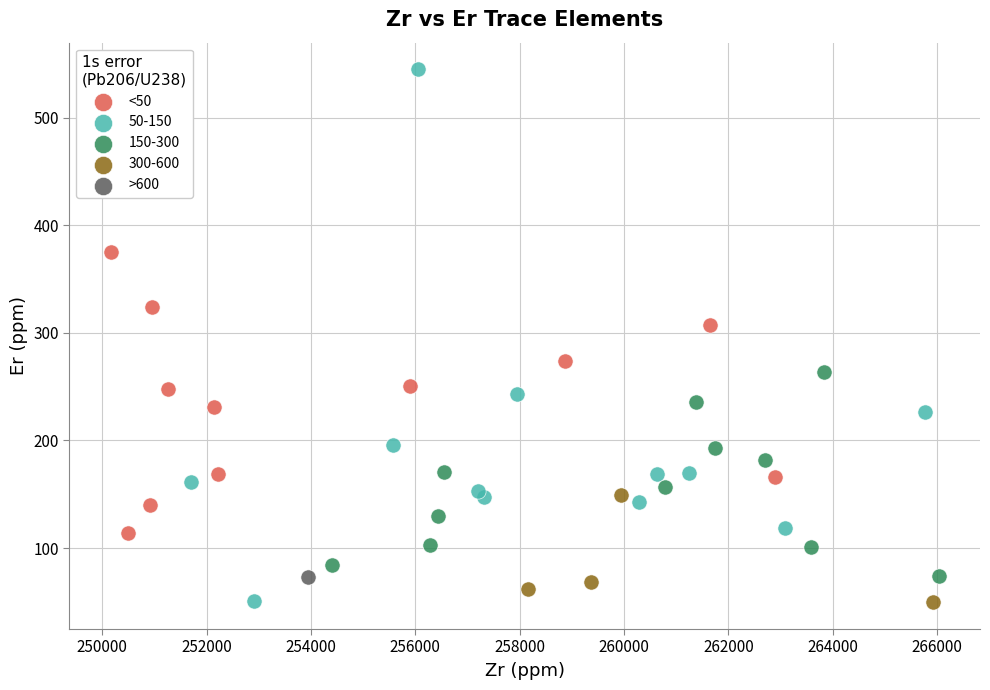

What are all the series names shown in the legend?

<50, 50-150, 150-300, 300-600, >600